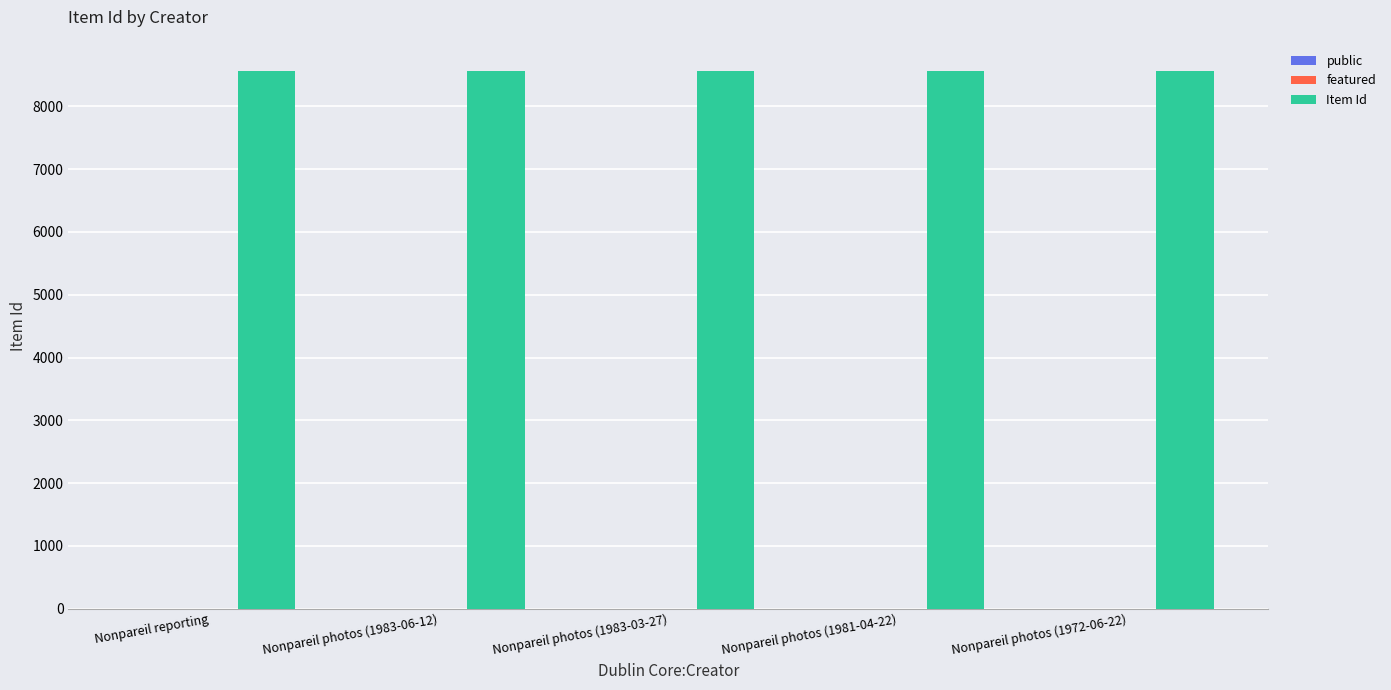

Does the chart contain stacked bars?

No